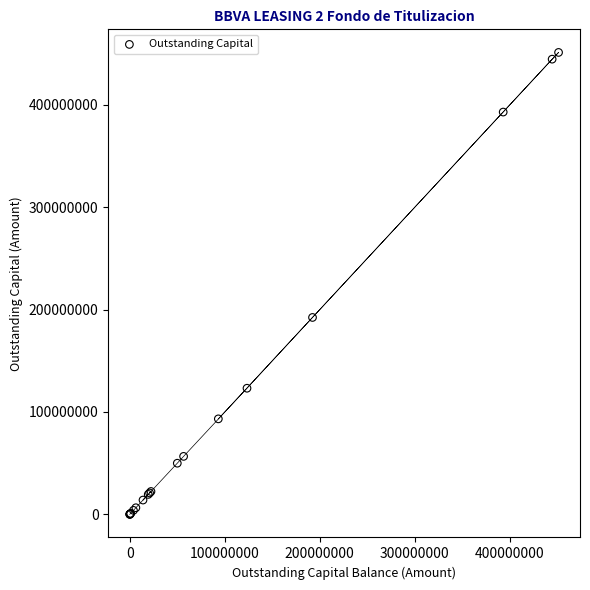

What Y value in the scatter plot is closest to 225580481?

192320133.2